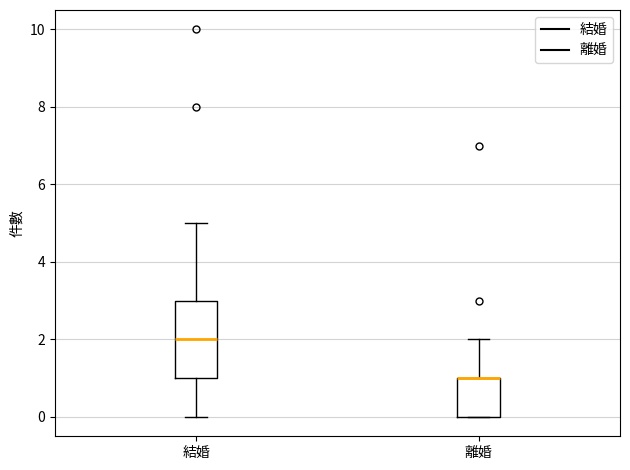

Where is the upper edge of the box for 離婚 on the y-axis? The values are not printed on the chart, so give them approximately, as read against the axis.

1